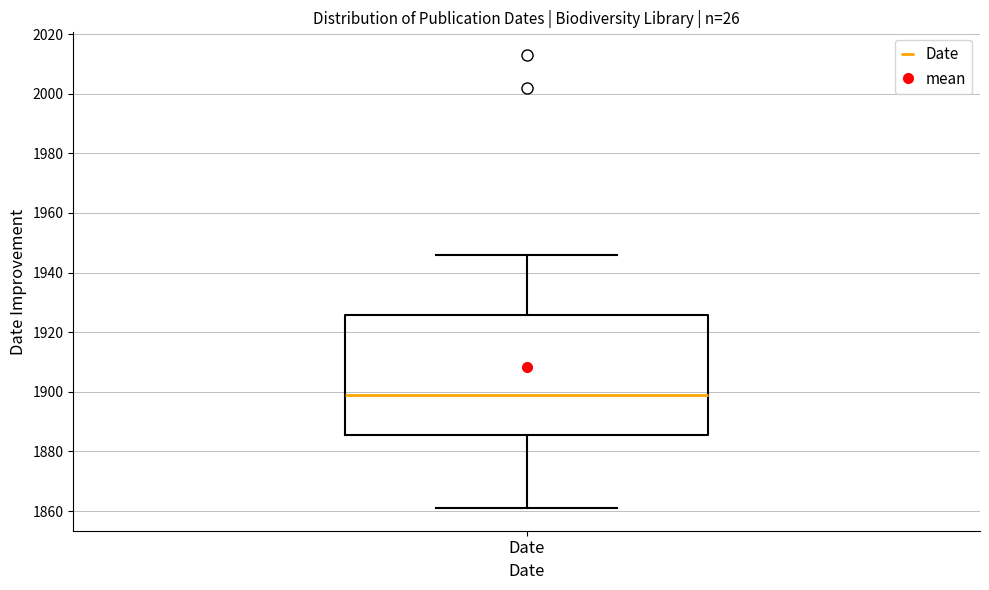

Transcribe this box plot: give where the median line is, the range the box spans, and where the two whiskers end, as read against the y-axis. The values are not printed on the chart, so give them approximately, as read against the axis.

median 1900, box 1886 to 1926, whiskers 1862 to 1946